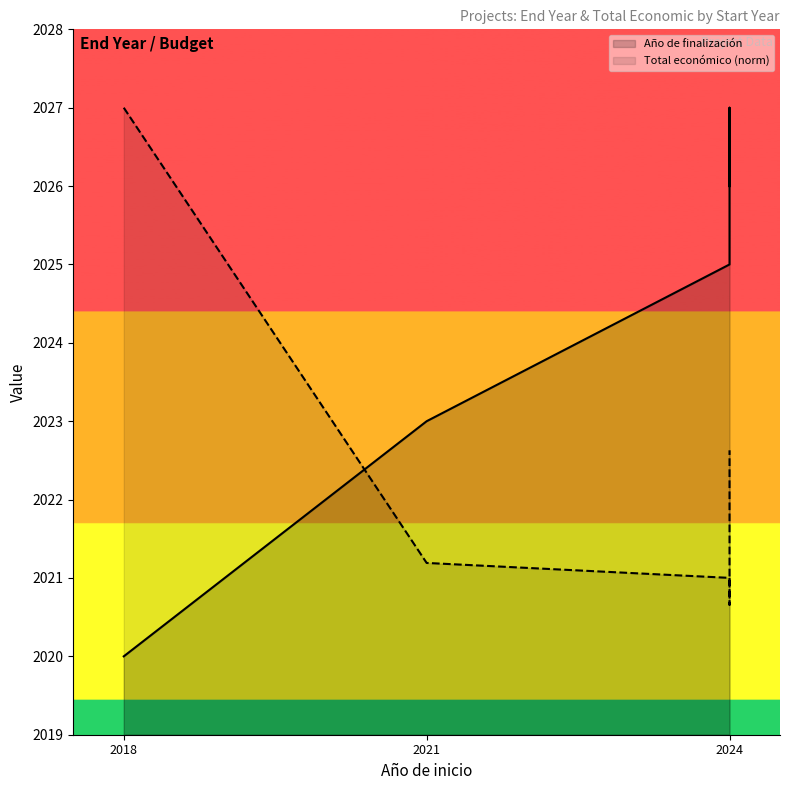

At which category does Año de finalización reach its first local peak?

3